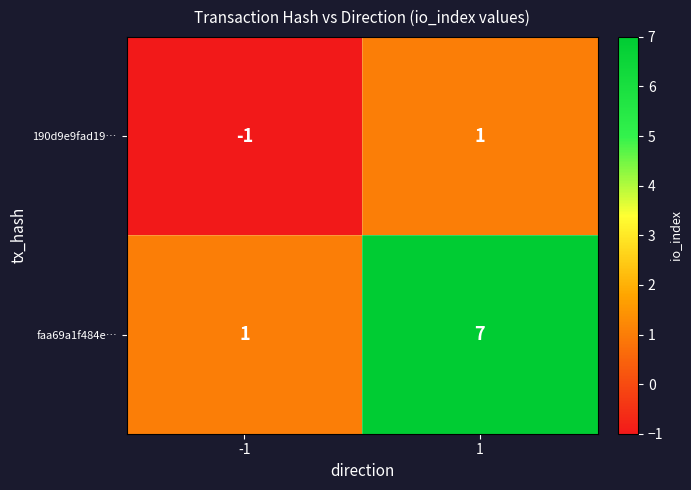

List the labels in order of 190d9e9fad19… value, largest first.

1, -1